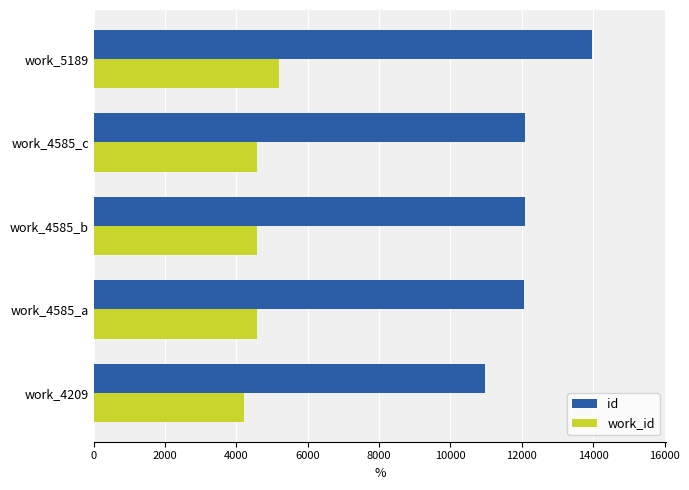

Which series has the widest spread of values?

id